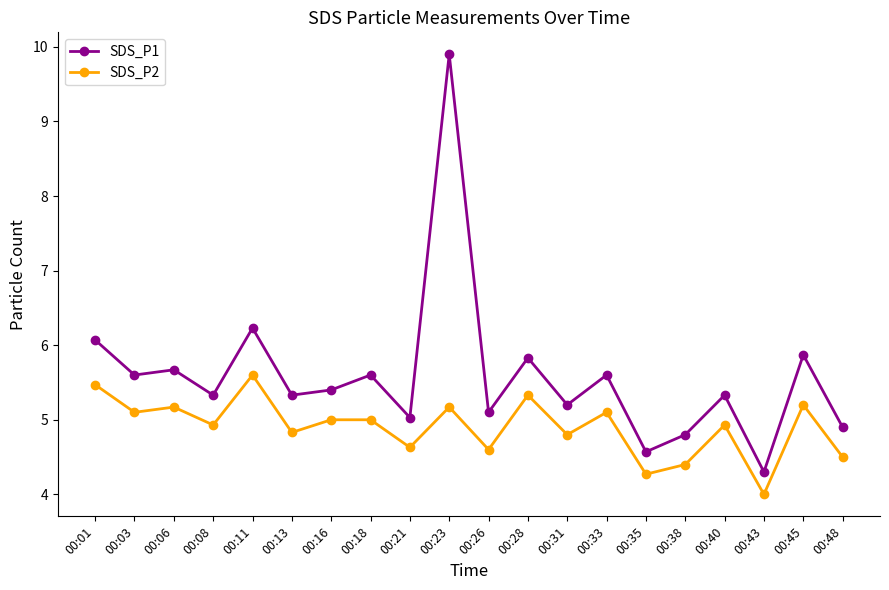

What is the sum of all SDS_P2 values?

98.0